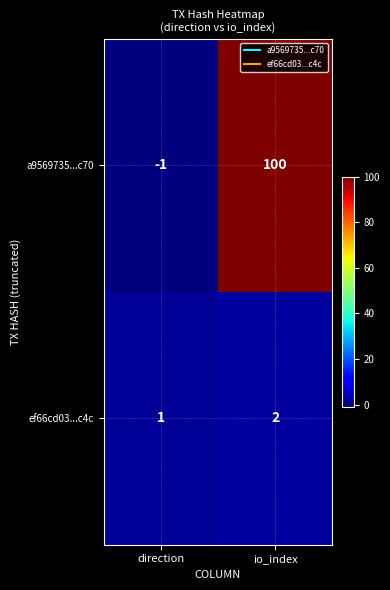

Rank the series by their average value, from lowest to highest.

ef66cd03...c4c, a9569735...c70